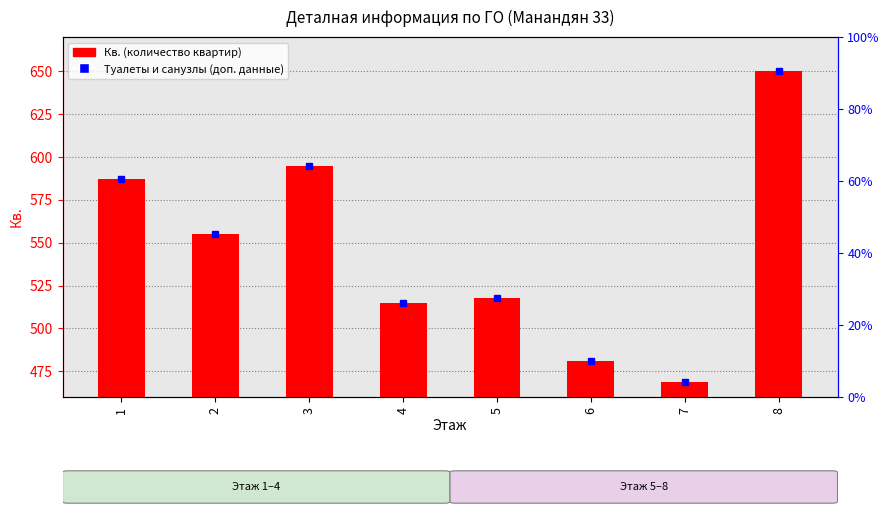

True or false: the data shows 481 at 6.

True